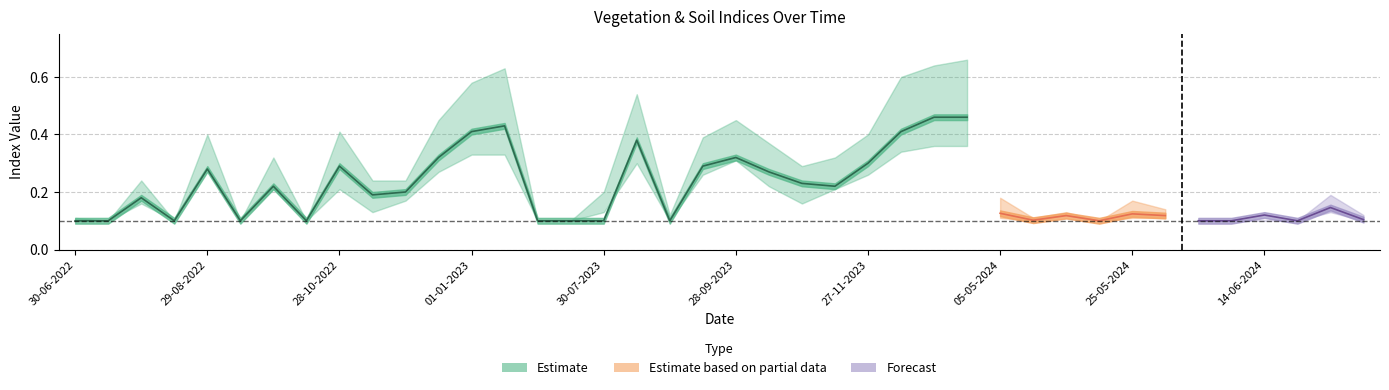

Is it true that ndre equals 0.1 at 29-08-2023?

True